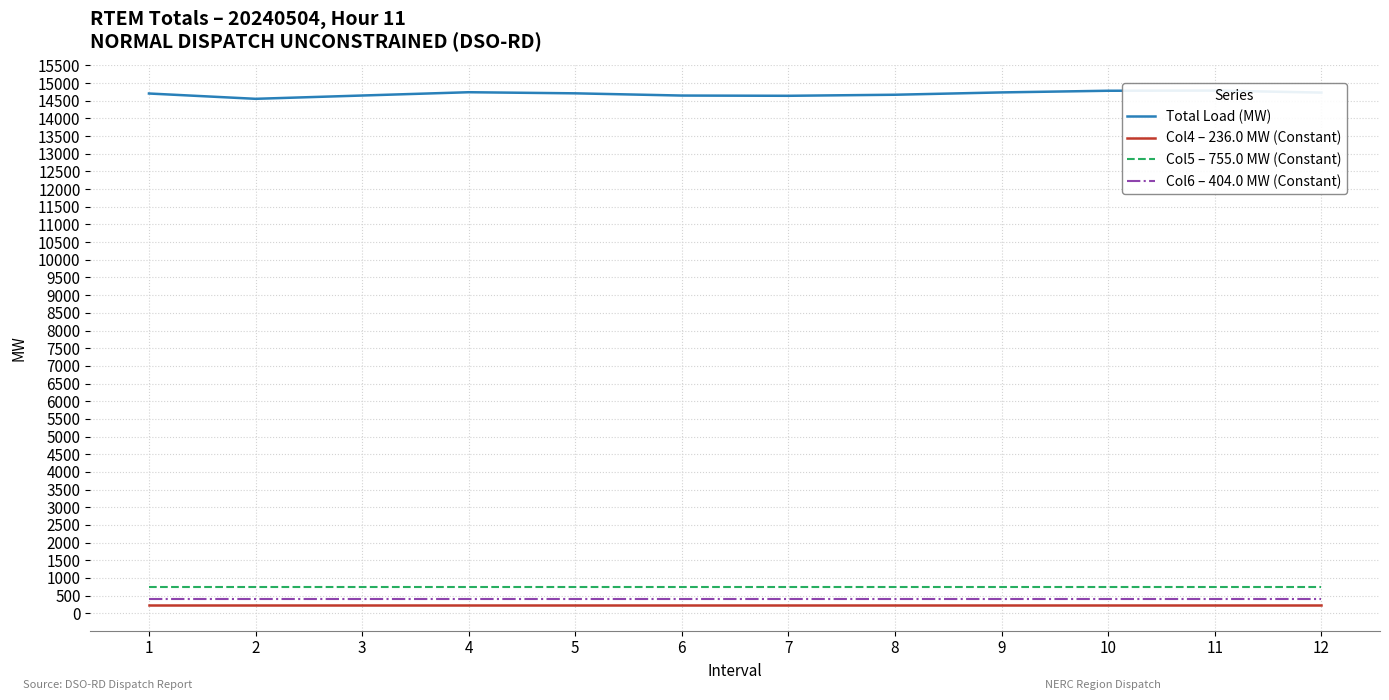

True or false: Total Load (MW) has more than 2 points higher than both neighbors.

False